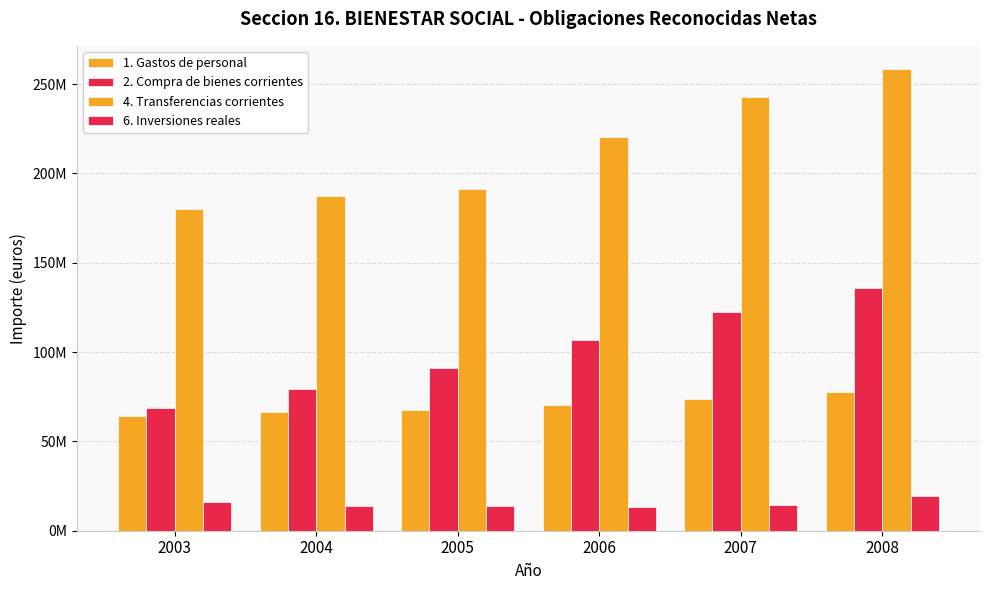

Does the chart contain any negative values?

No